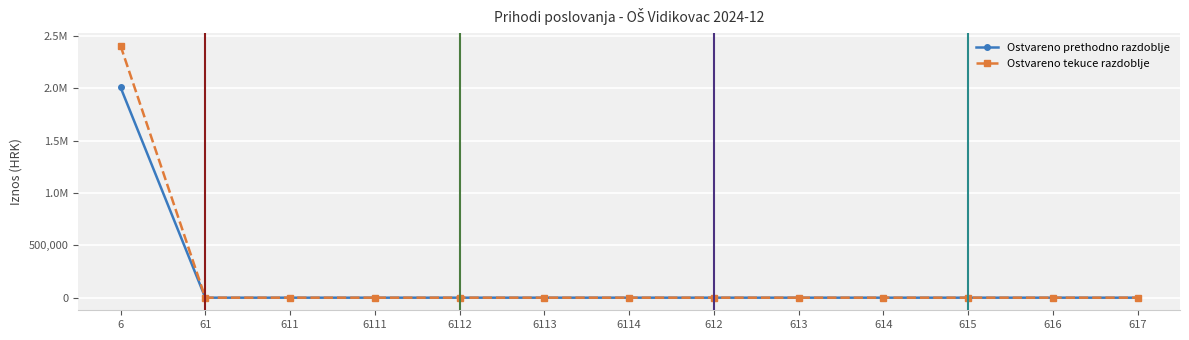

Reading left to right, transcribe all the data shown in this chart.

Ostvareno prethodno razdoblje: 6=2009977.1	61=0.0	611=0.0	6111=0.0	6112=0.0	6113=0.0	6114=0.0	612=0.0	613=0.0	614=0.0	615=0.0	616=0.0	617=0.0
Ostvareno tekuce razdoblje: 6=2406981.2	61=0.0	611=0.0	6111=0.0	6112=0.0	6113=0.0	6114=0.0	612=0.0	613=0.0	614=0.0	615=0.0	616=0.0	617=0.0